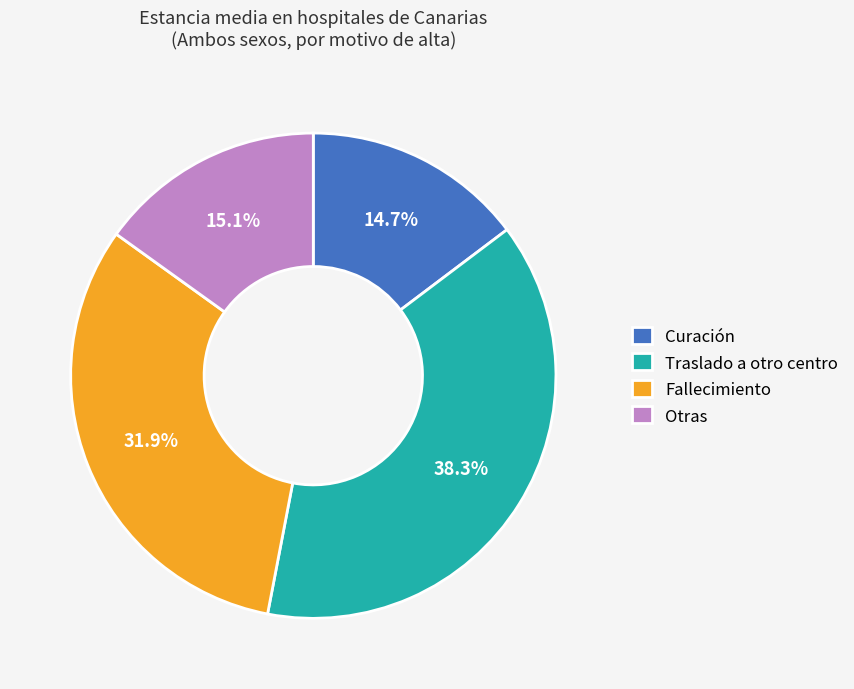

To the nearest percent, what percentage of the pie is Fallecimiento?

32%